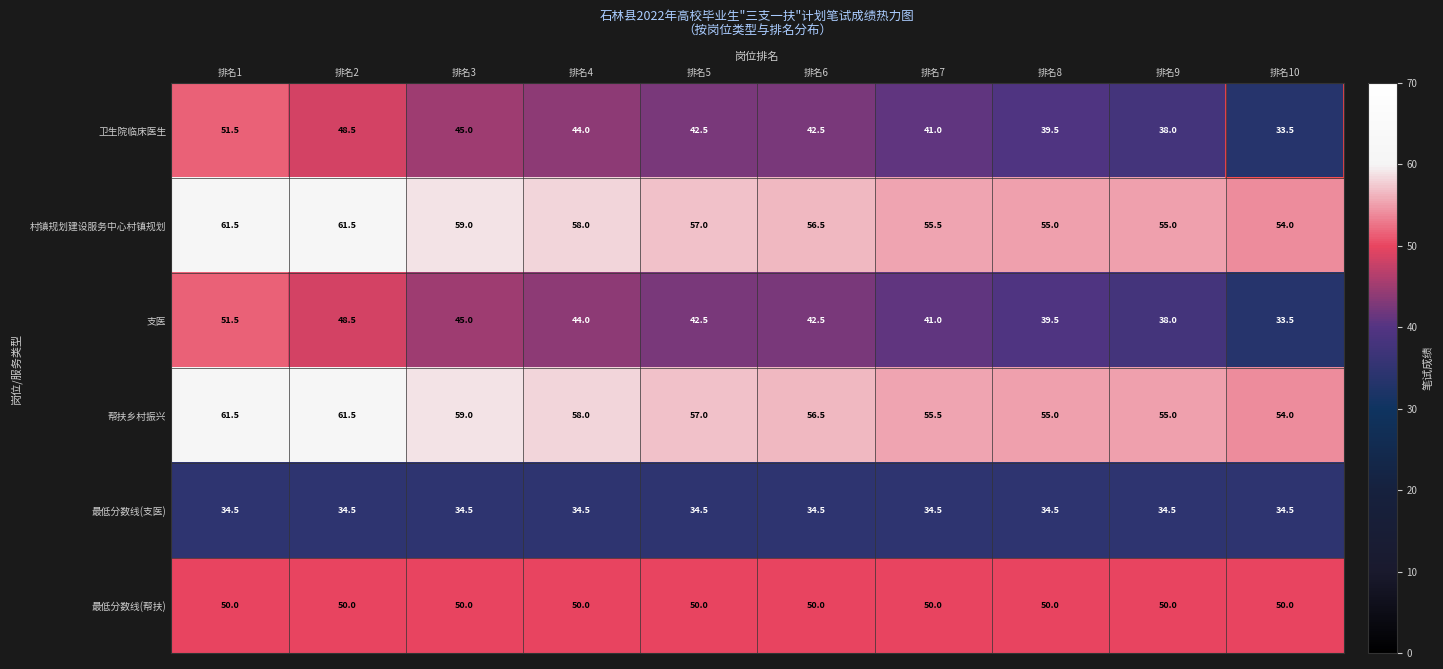

At which category is the sum across all series the highest?

排名1